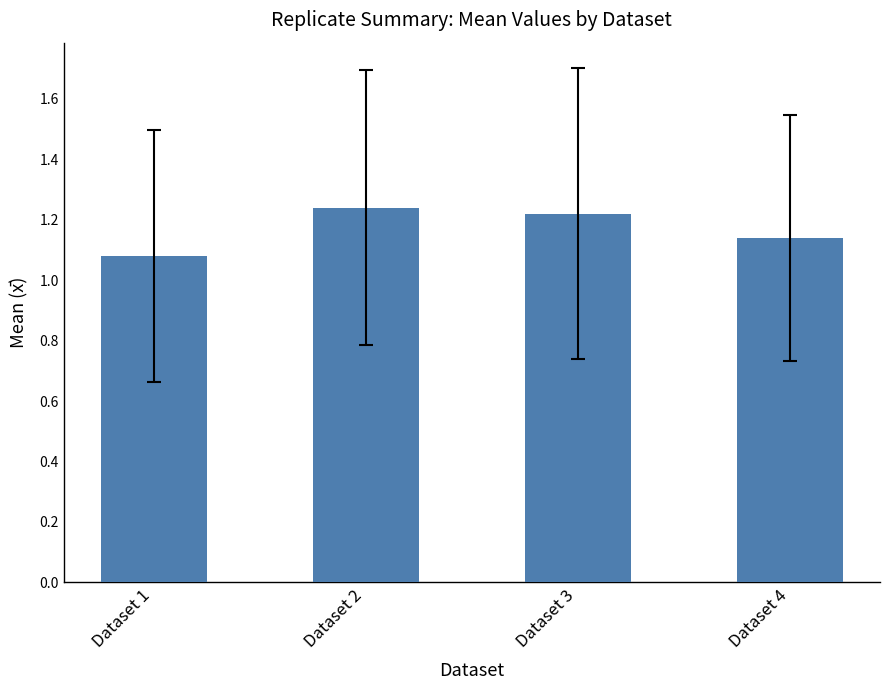

Where is the data nearest to the value 1?

Dataset 1